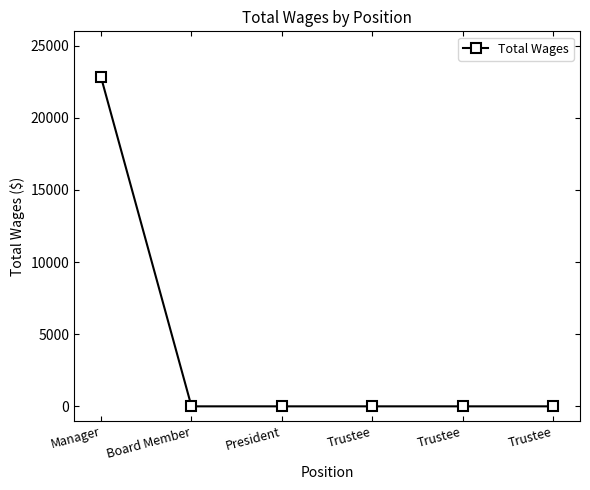

Rank the categories by value from highest to lowest.

Manager, Board Member, President, Trustee, Trustee, Trustee